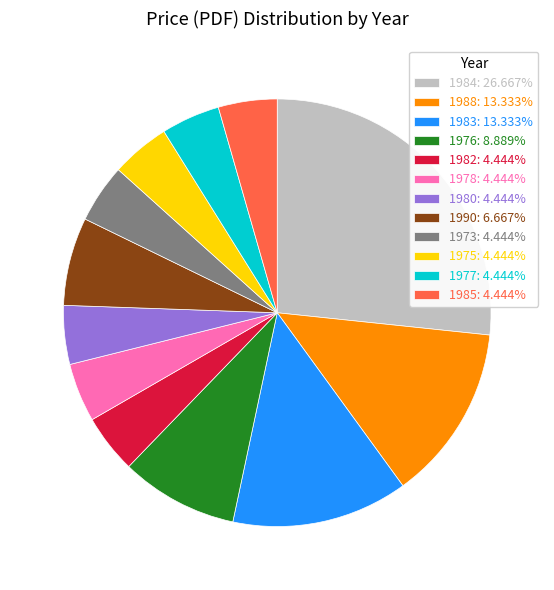

Is the sum of 1983: 13.333% and 1982: 4.444% greater than half?

No